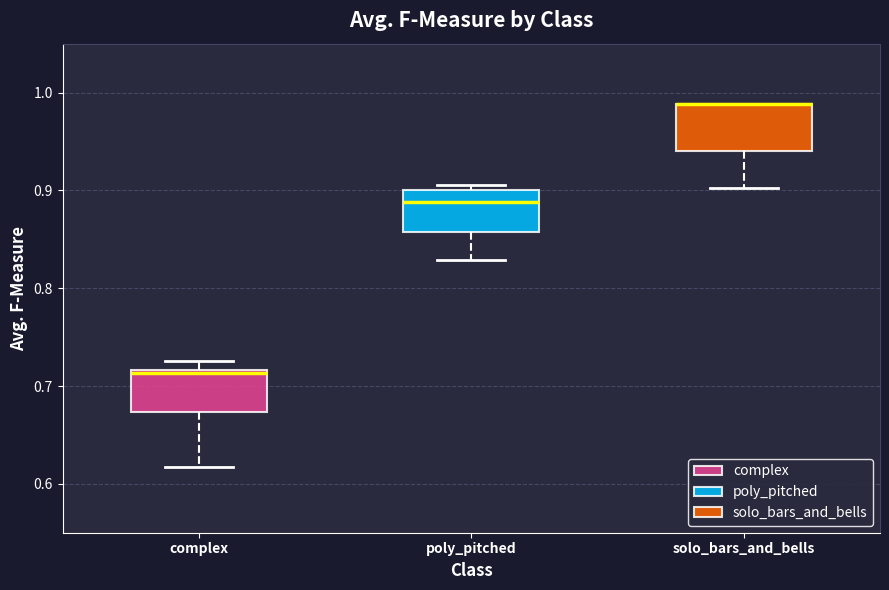

Reading left to right, read every box against the y-axis: the position of its median line, the range the box covers, and the ends of its whiskers. The values are not printed on the chart, so give them approximately, as read against the axis.

complex: median 0.71, box 0.67 to 0.72, whiskers 0.62 to 0.73
poly_pitched: median 0.89, box 0.86 to 0.90, whiskers 0.83 to 0.91
solo_bars_and_bells: median 0.99 (drawn on the box's upper edge), box 0.94 to 0.99, whiskers 0.90 to 0.99